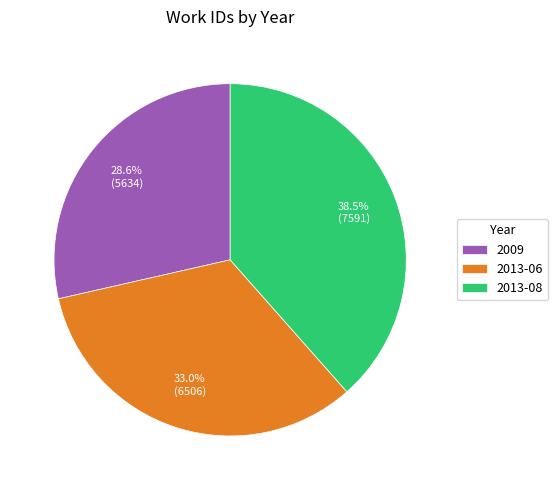

Approximately how many times larger is the value at 2013-08 compared to 2013-06?

1.2